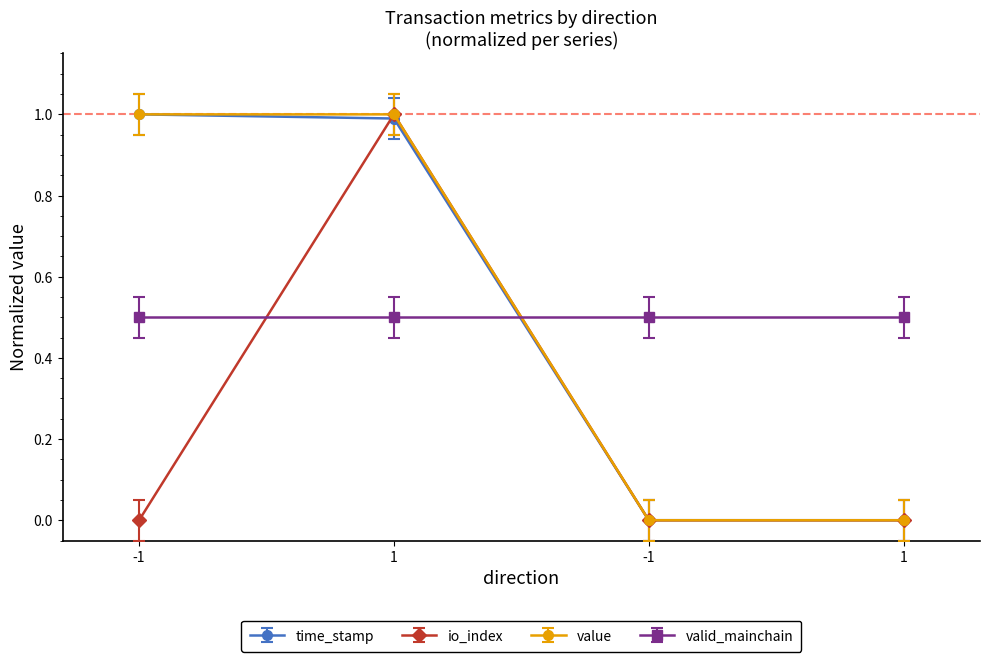

What are all the series names shown in the legend?

time_stamp, io_index, value, valid_mainchain